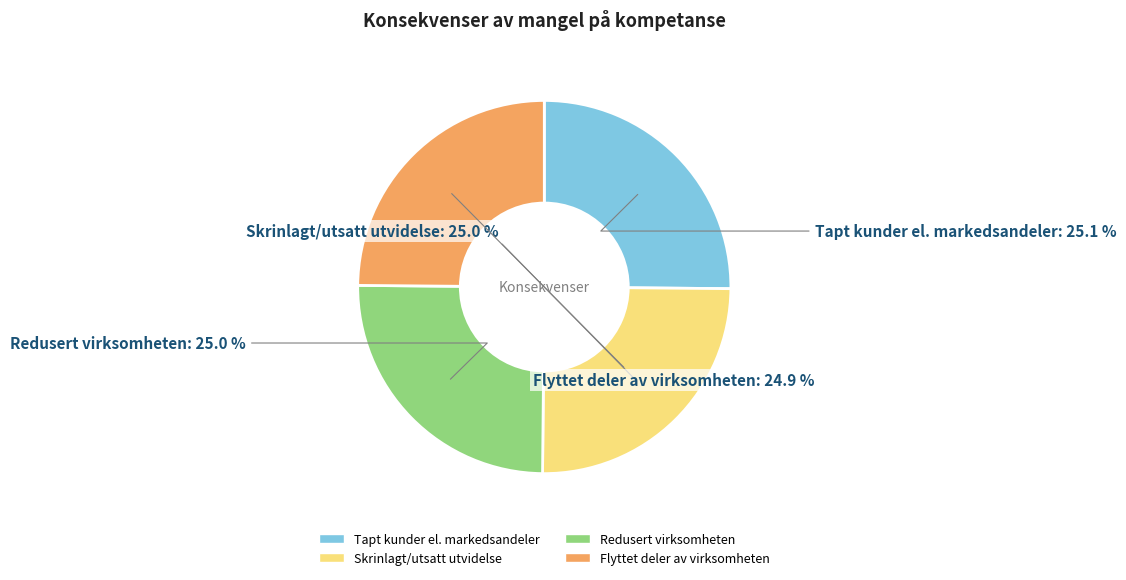

Is there any slice that represents more than half of the pie?

No